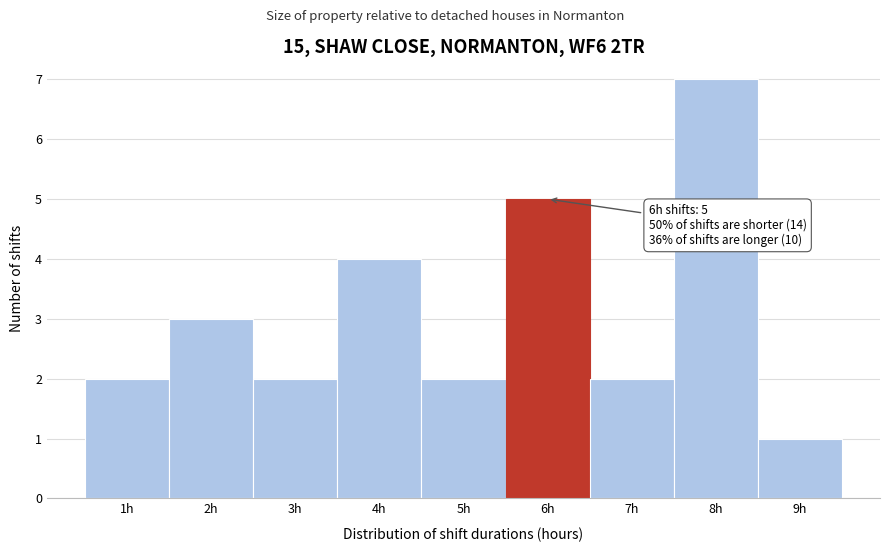

Which range on the x-axis has the tallest bar?

7.5 to 8.5